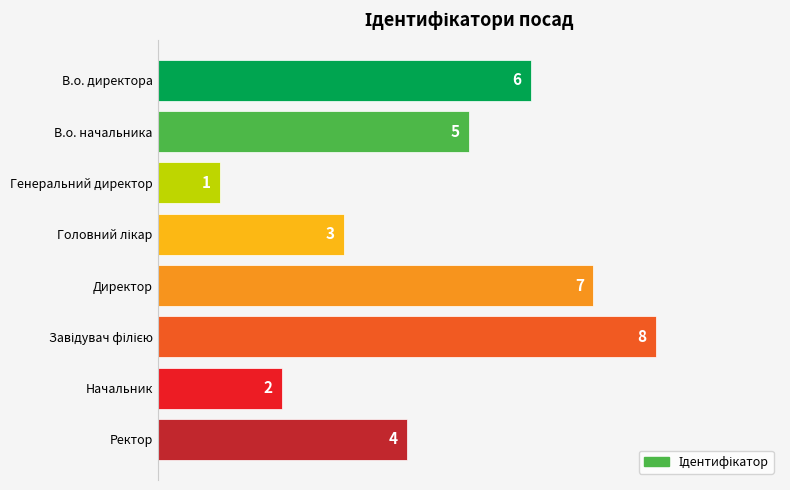

What is the sum of all values?

36